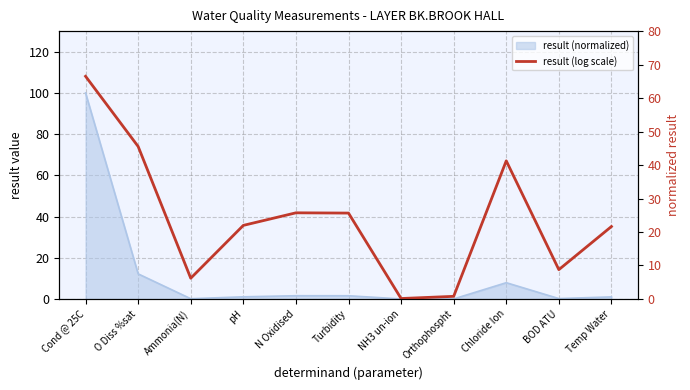

Does the chart display data point markers on the line(s)?

No